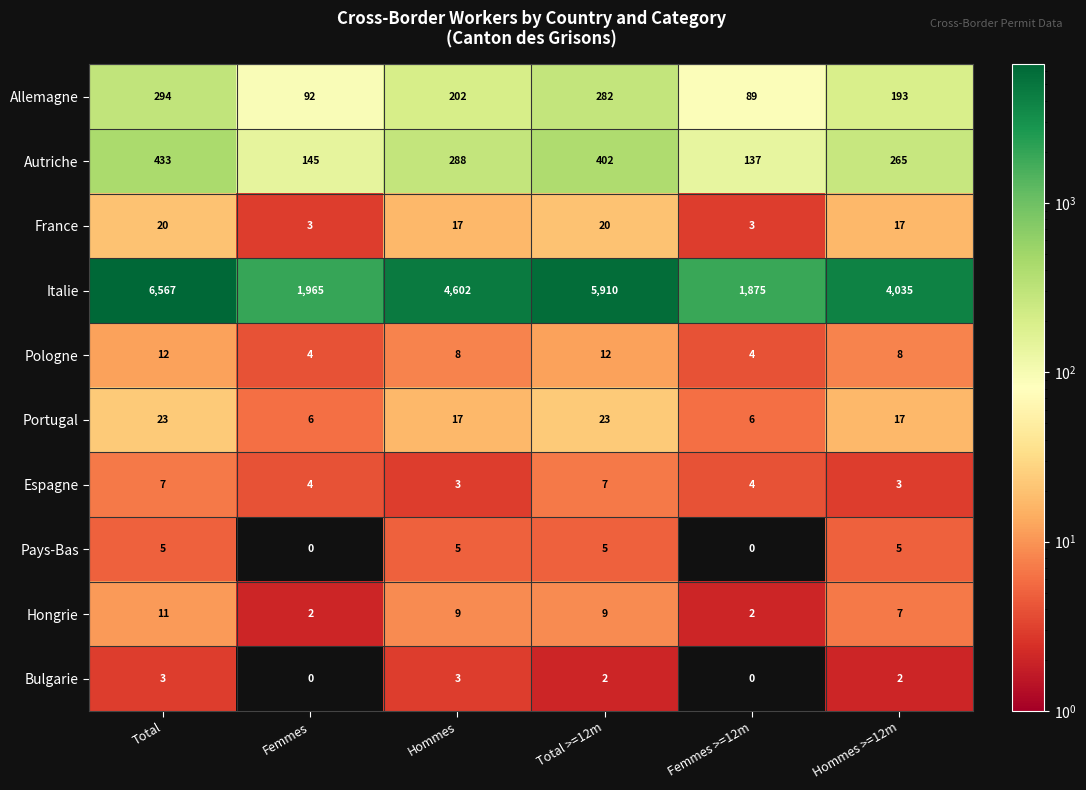

Rank the series at Total >=12m from lowest to highest value.

Bulgarie, Pays-Bas, Espagne, Hongrie, Pologne, France, Portugal, Allemagne, Autriche, Italie